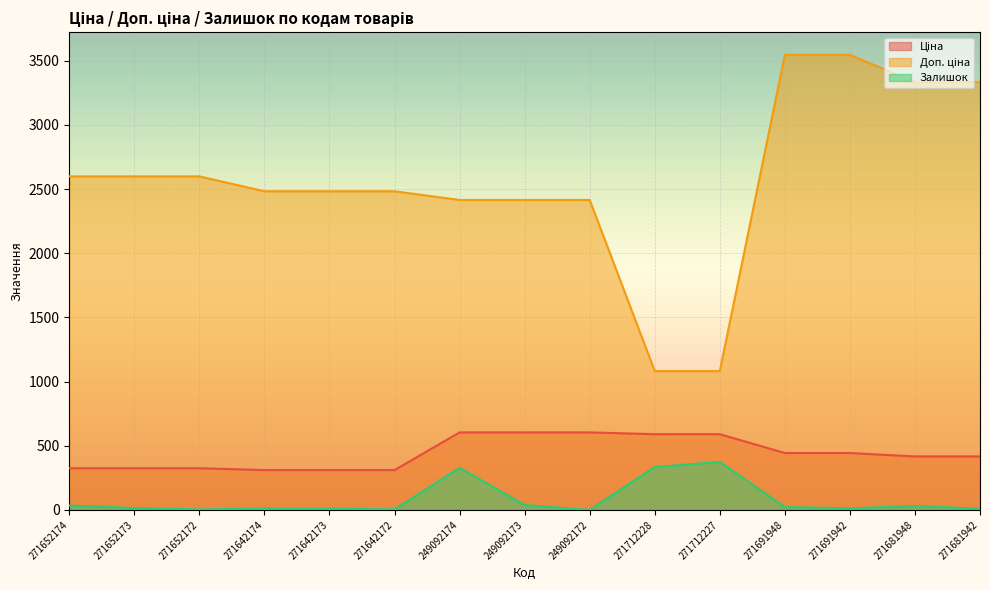

List the series in order of their peak value, lowest first.

Залишок, Ціна, Доп. ціна